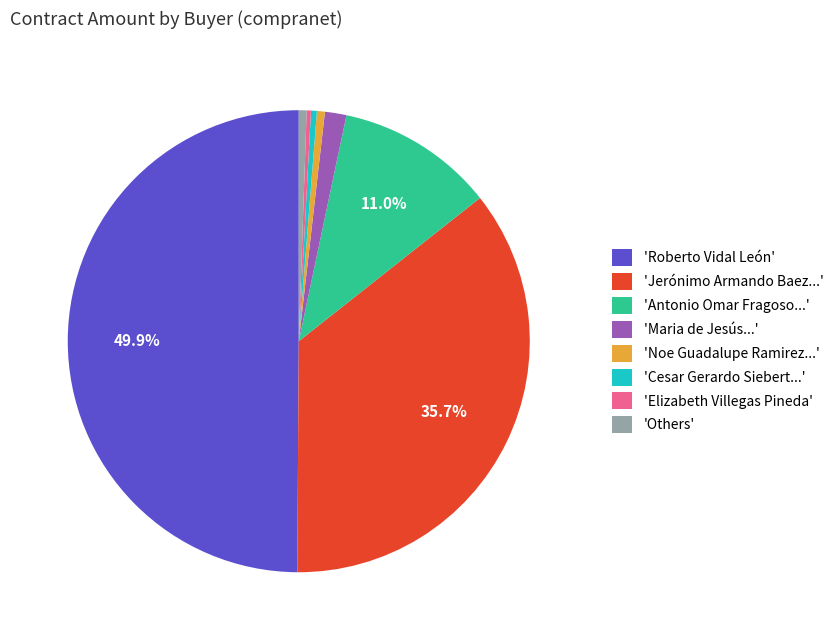

Which has a higher value, 'Jerónimo Armando Baez...' or 'Antonio Omar Fragoso...'?

'Jerónimo Armando Baez...'